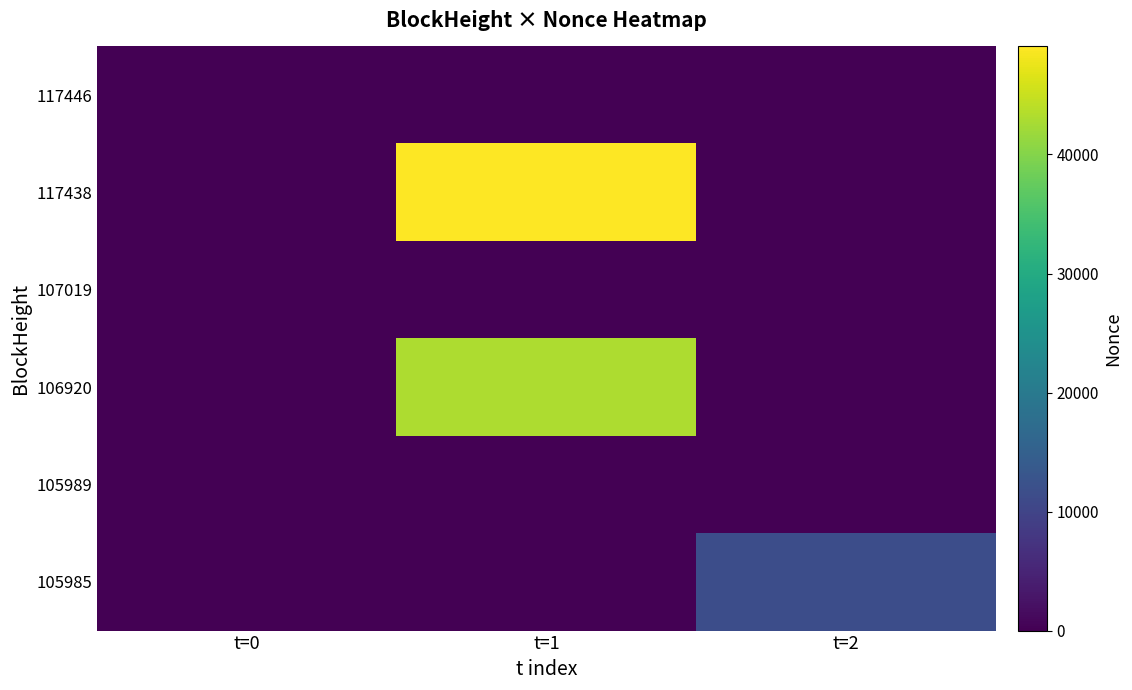

At which category does the chart reach its peak across all series?

t=1